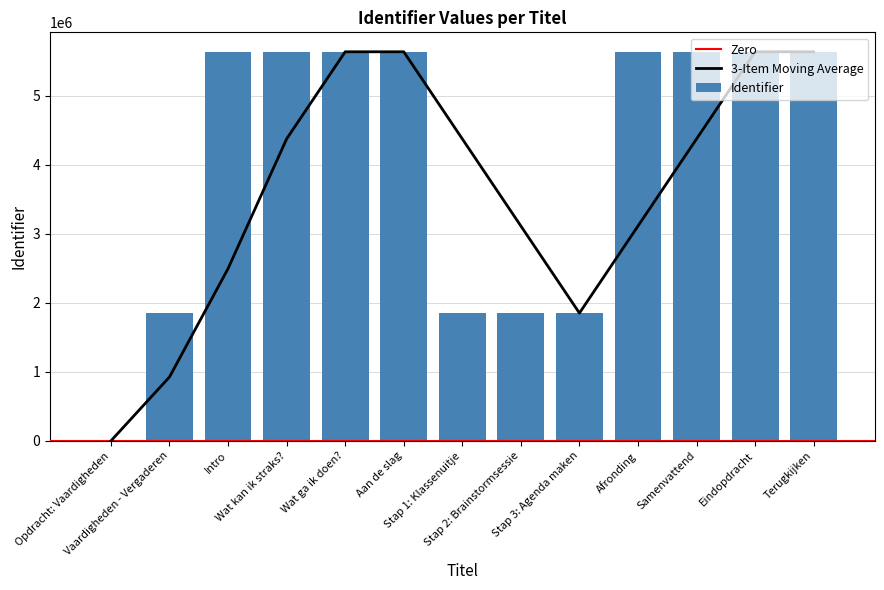

What is the difference between the values at Stap 1: Klassenuitje and Stap 3: Agenda maken?

5